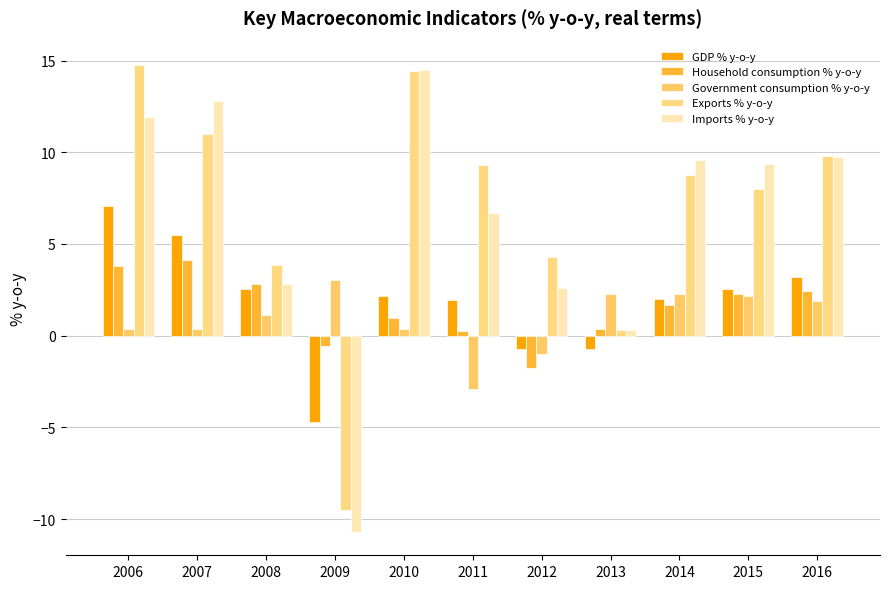

List the series in order of their peak value, highest first.

Exports % y-o-y, Imports % y-o-y, GDP % y-o-y, Household consumption % y-o-y, Government consumption % y-o-y